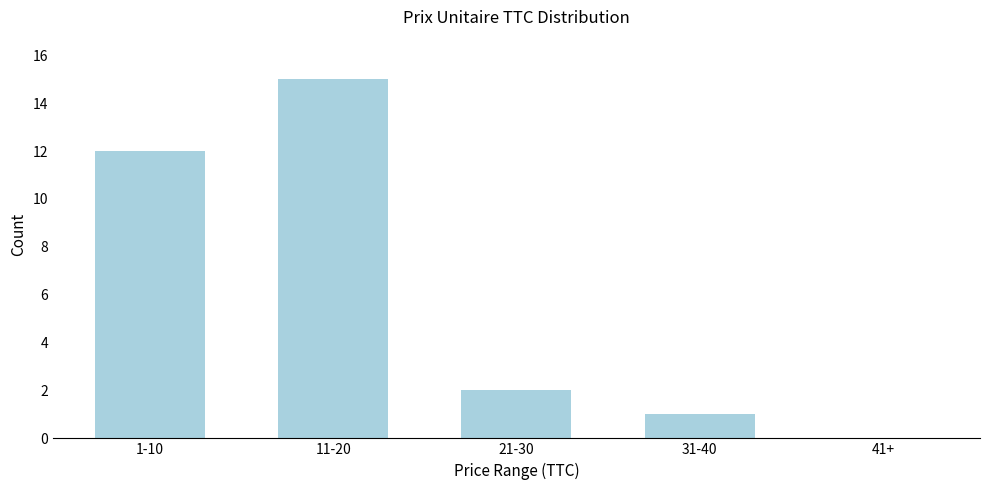

Reading right to left, extract all data points from this chart.

41+=0	31-40=1	21-30=2	11-20=15	1-10=12